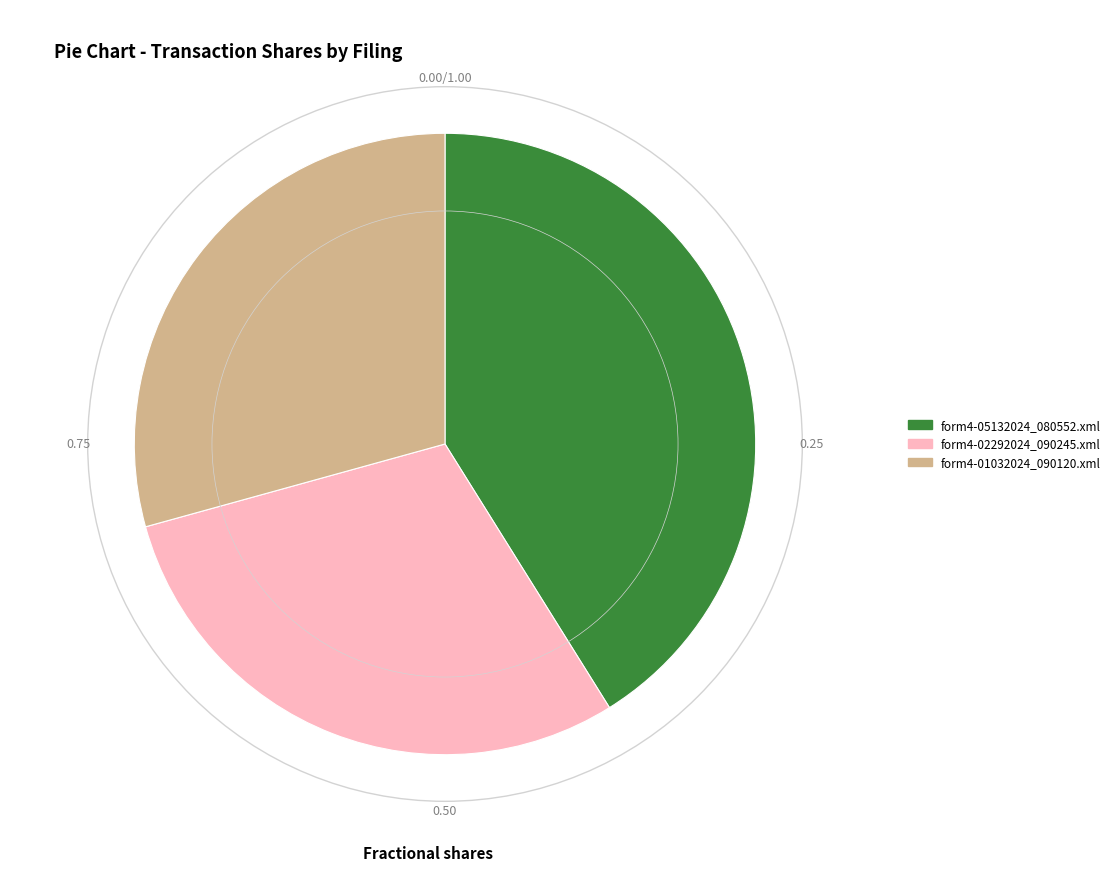

True or false: form4-01032024_090120.xml accounts for 19% of the total.

False